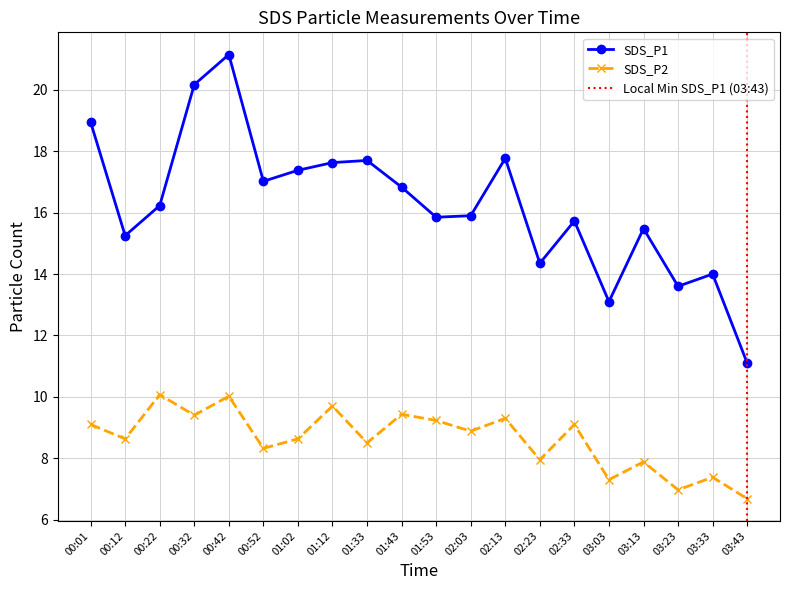

Which series has the largest total across all categories?

SDS_P1